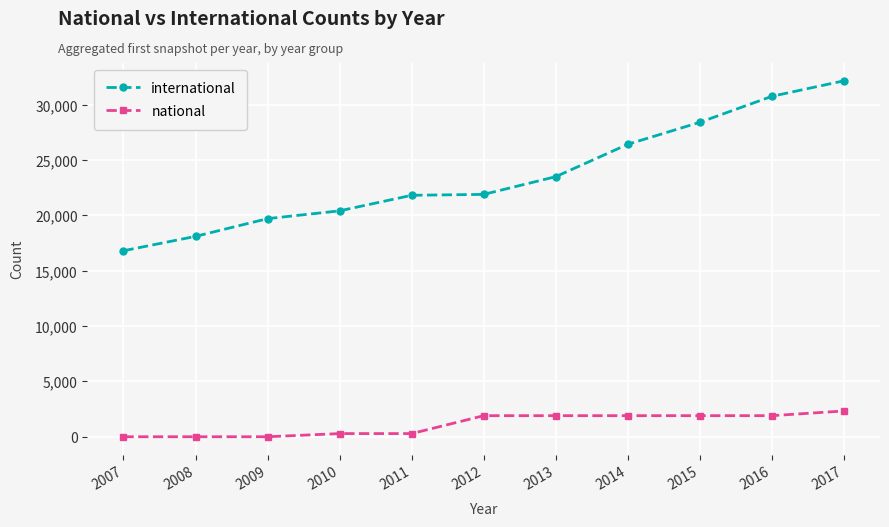

Is it true that national equals 1905 at 2016?

True